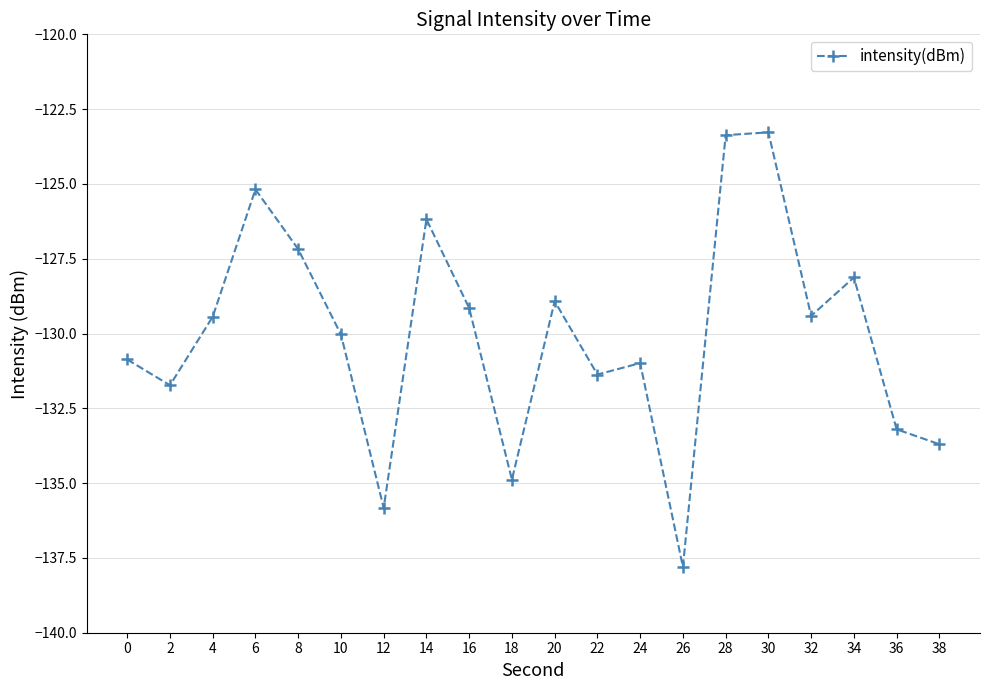

The value at 2 is -131.7. True or false?

True